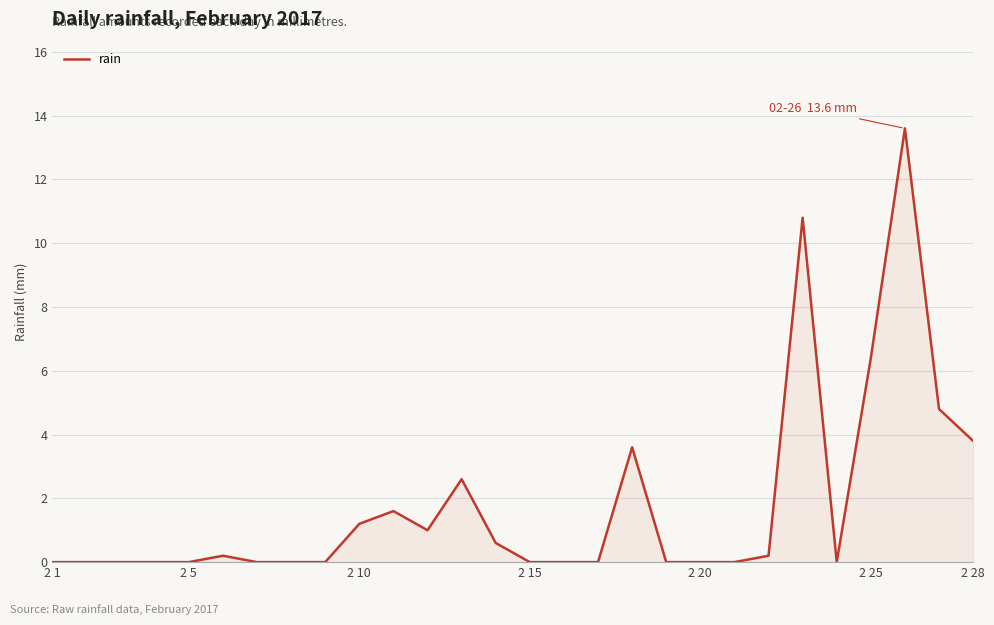

What is the greatest value displayed?

13.6